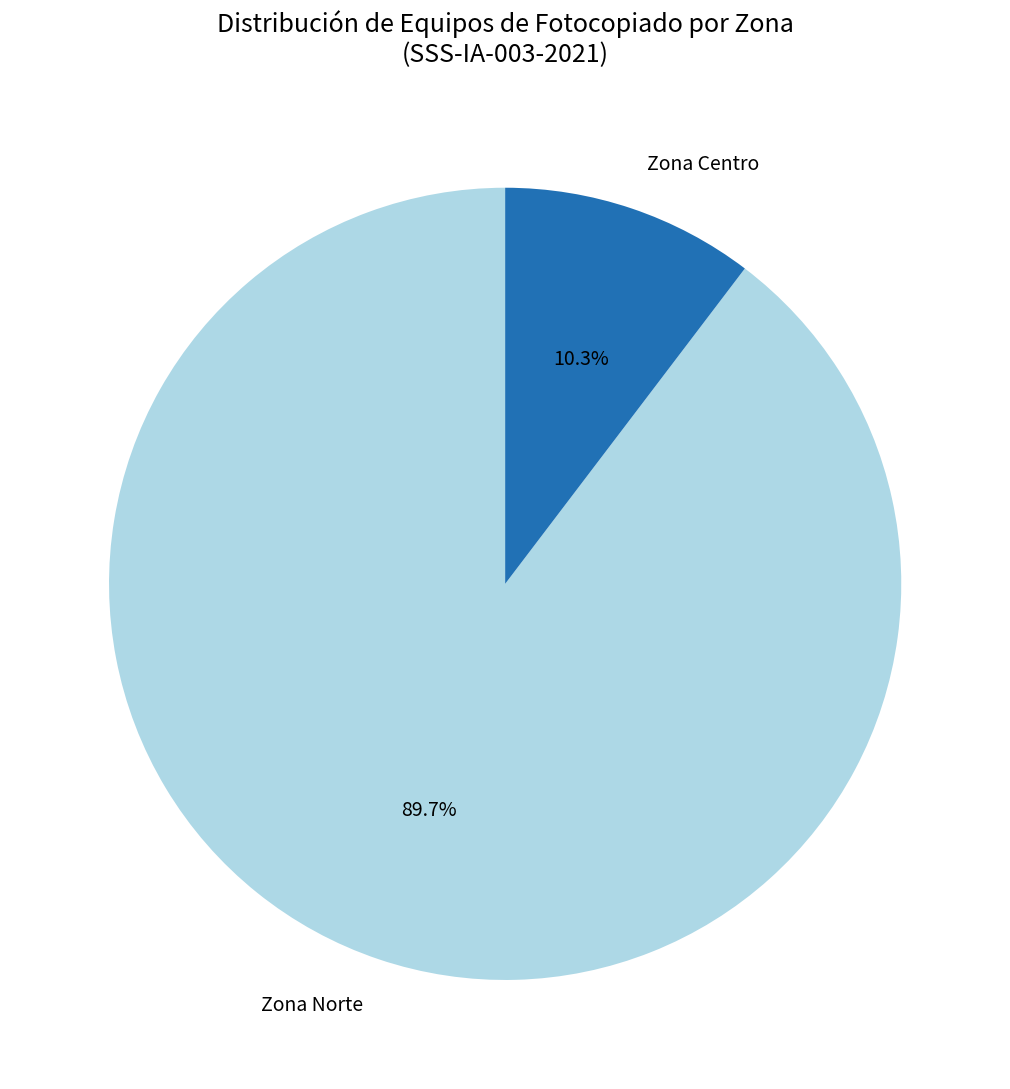

To the nearest percent, what is the combined percentage of Zona Centro and Zona Norte?

100%